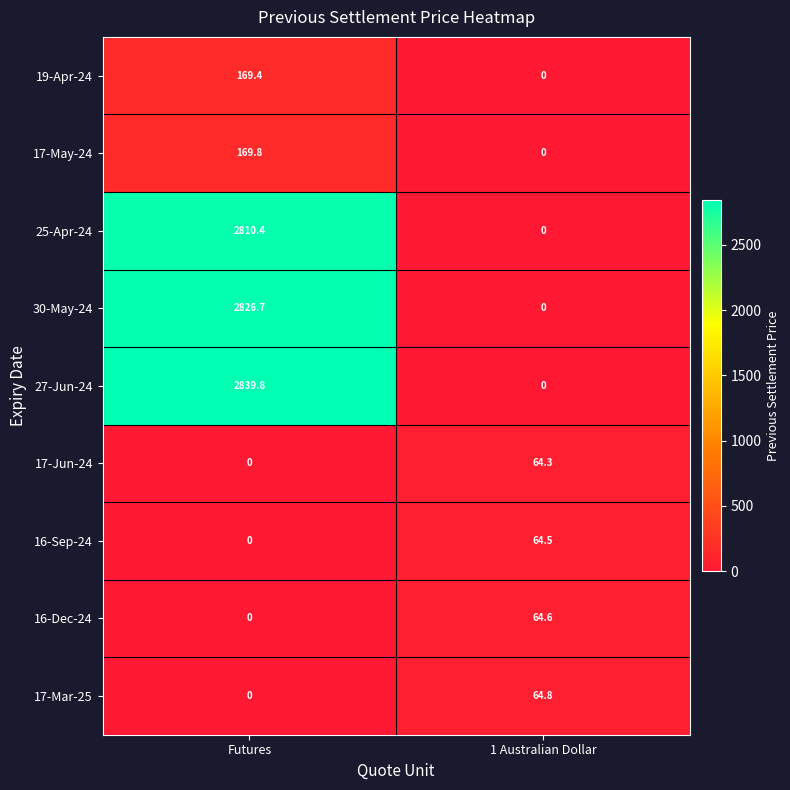

The value of 27-Jun-24 at Futures is 2839.8. True or false?

True